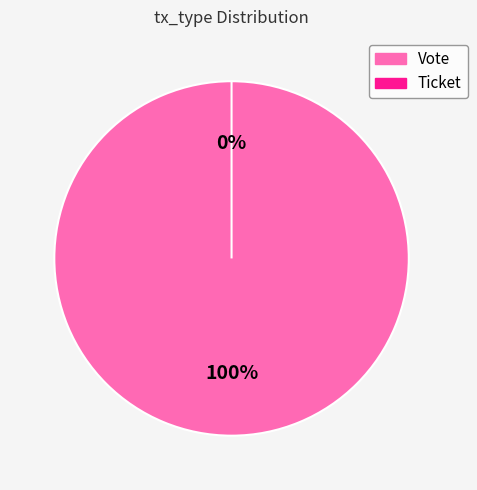

How many segments does this pie chart have?

2